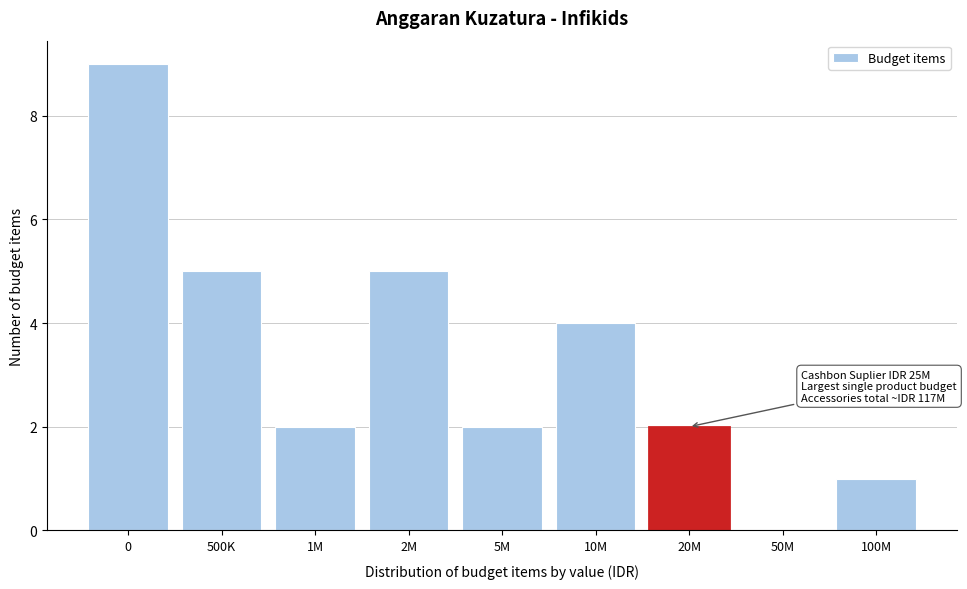

Reading right to left, transcribe all the data shown in this chart.

100M=1	50M=0	20M=2	10M=4	5M=2	2M=5	1M=2	500K=5	0=9